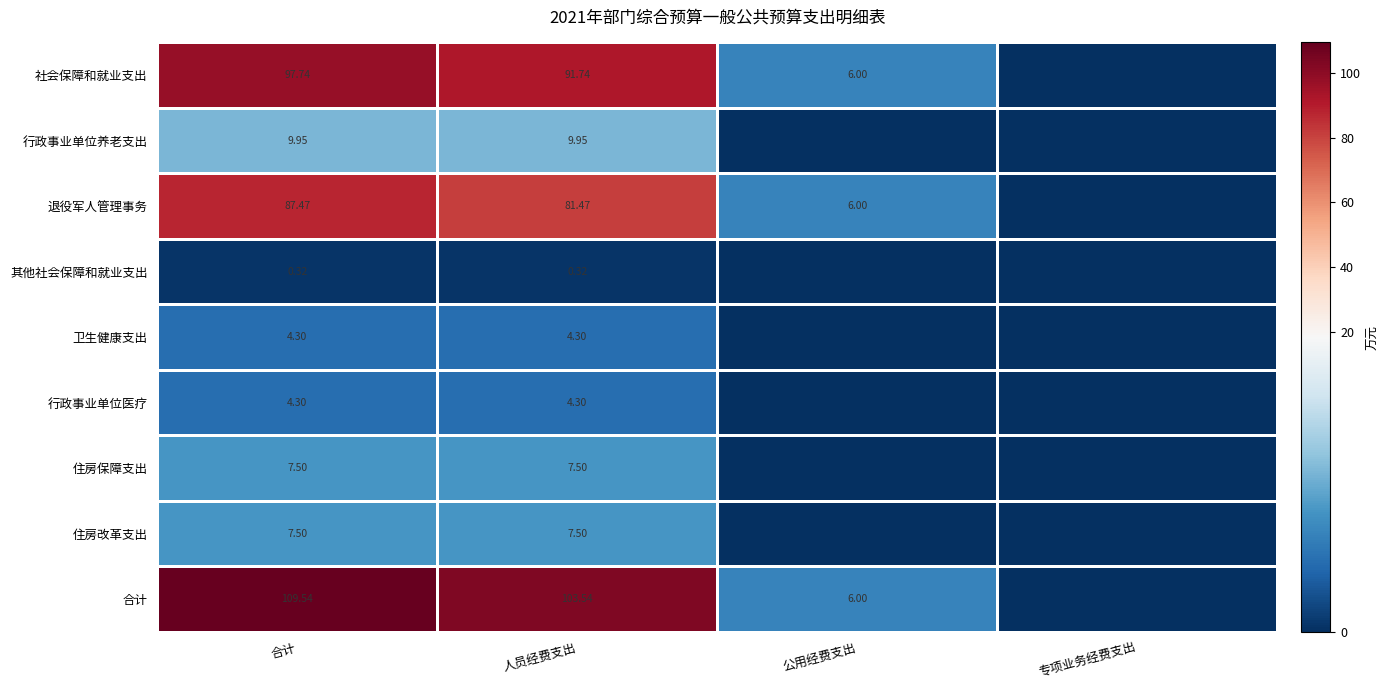

How many data points in 其他社会保障和就业支出 are above 0?

2